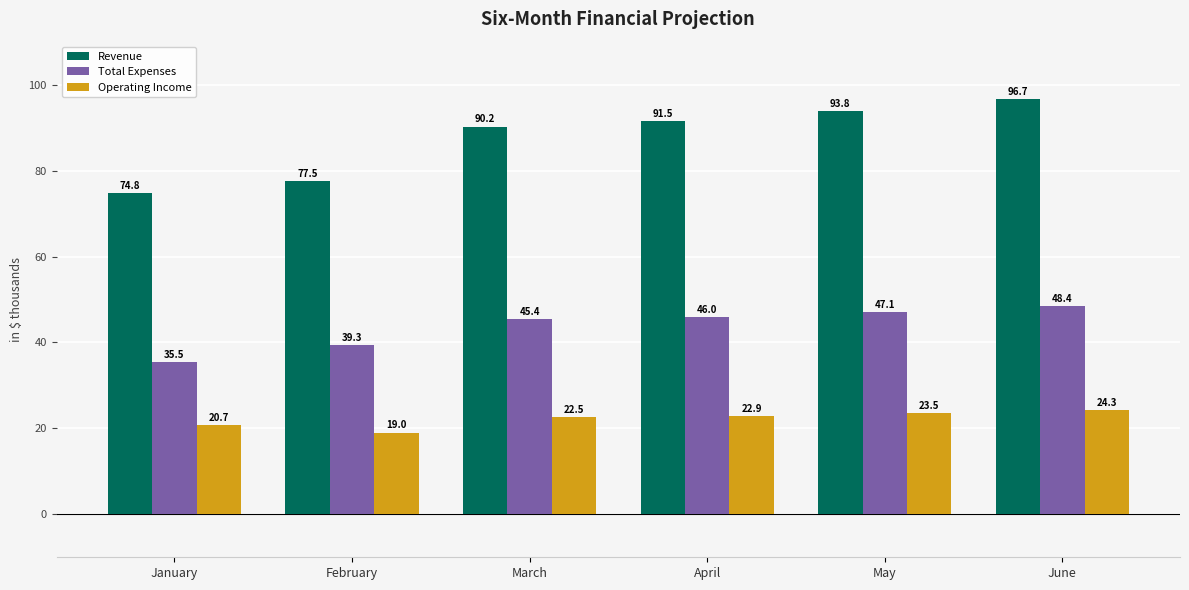

Rank the categories by Operating Income value from highest to lowest.

June, May, April, March, January, February